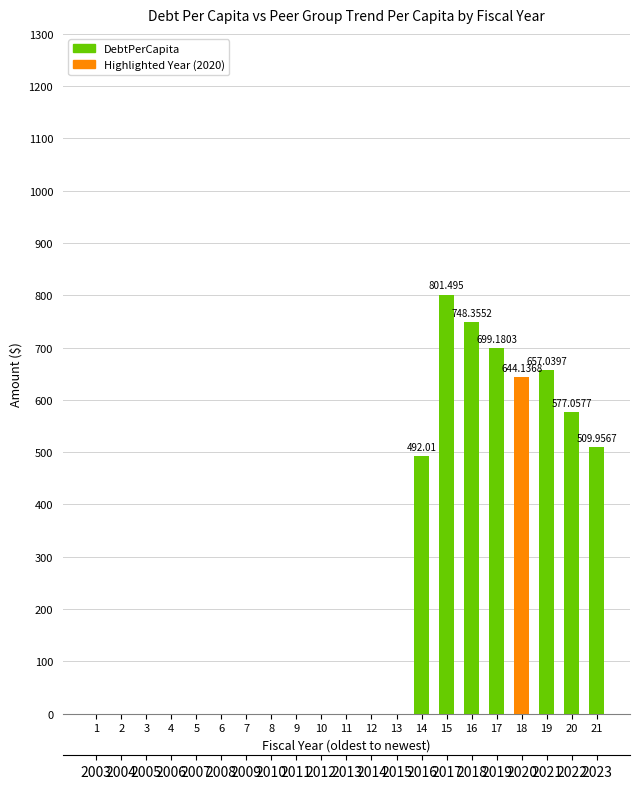

List the labels in order of value, smallest first.

1, 2, 3, 4, 5, 6, 7, 8, 9, 10, 11, 12, 13, 14, 21, 20, 18, 19, 17, 16, 15